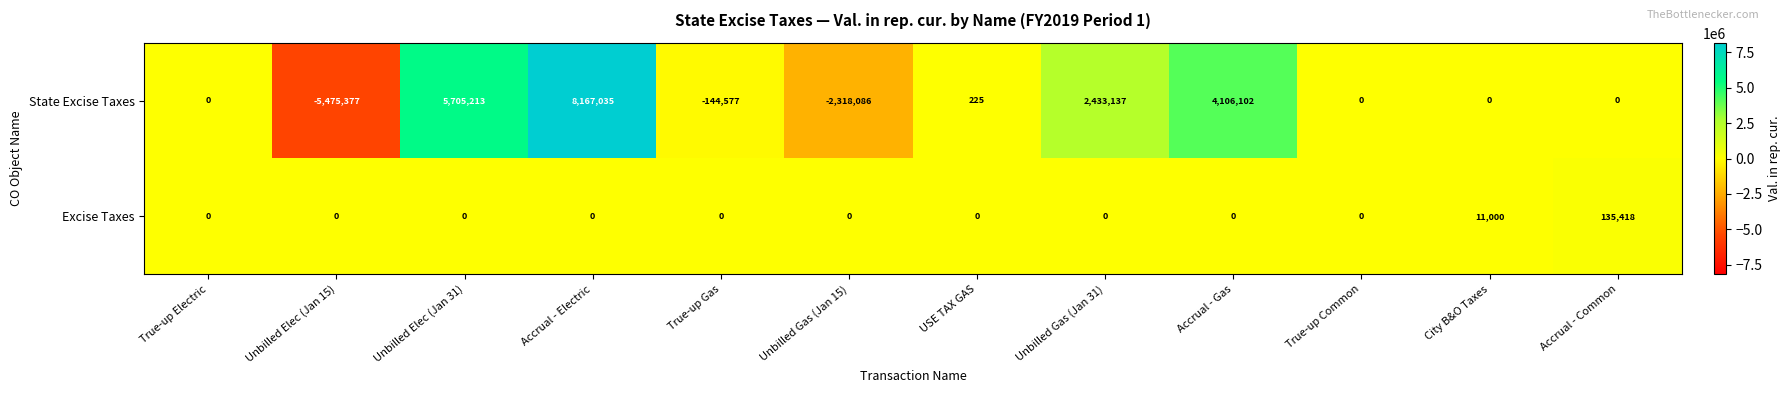

At which label does State Excise Taxes reach its minimum?

Unbilled Elec (Jan 15)